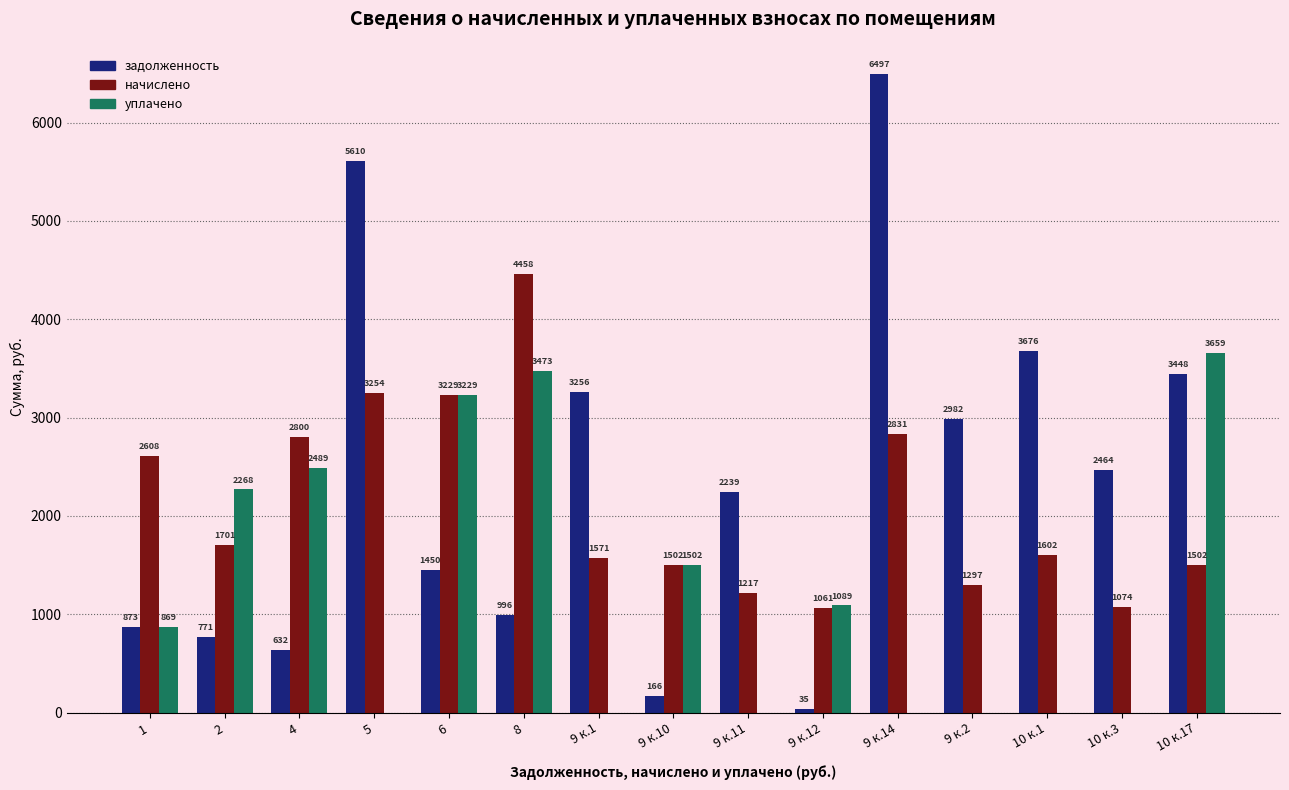

Is it true that уплачено equals 2489.5 at 4?

True